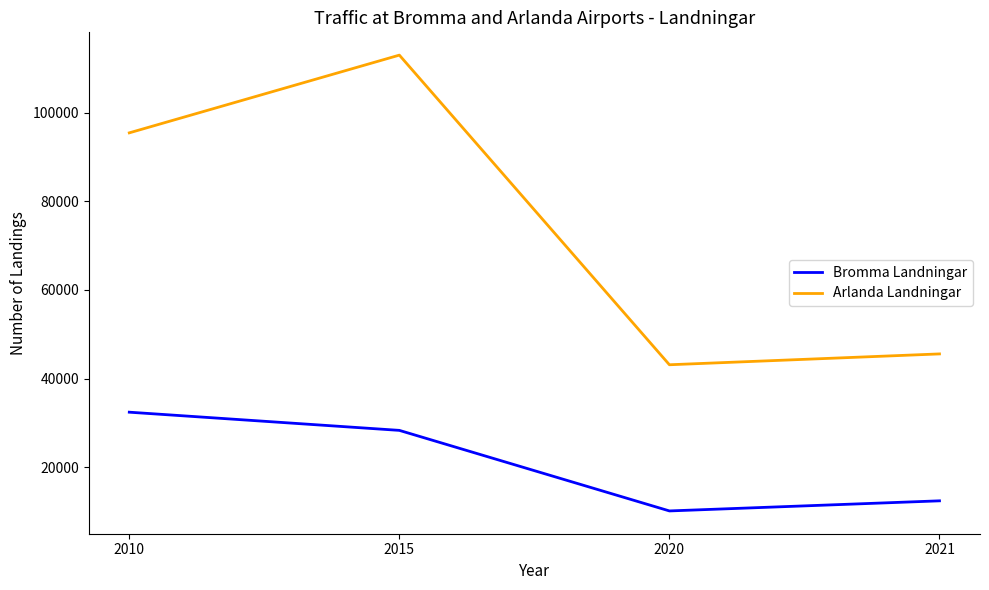

Does the chart have visible grid lines?

No